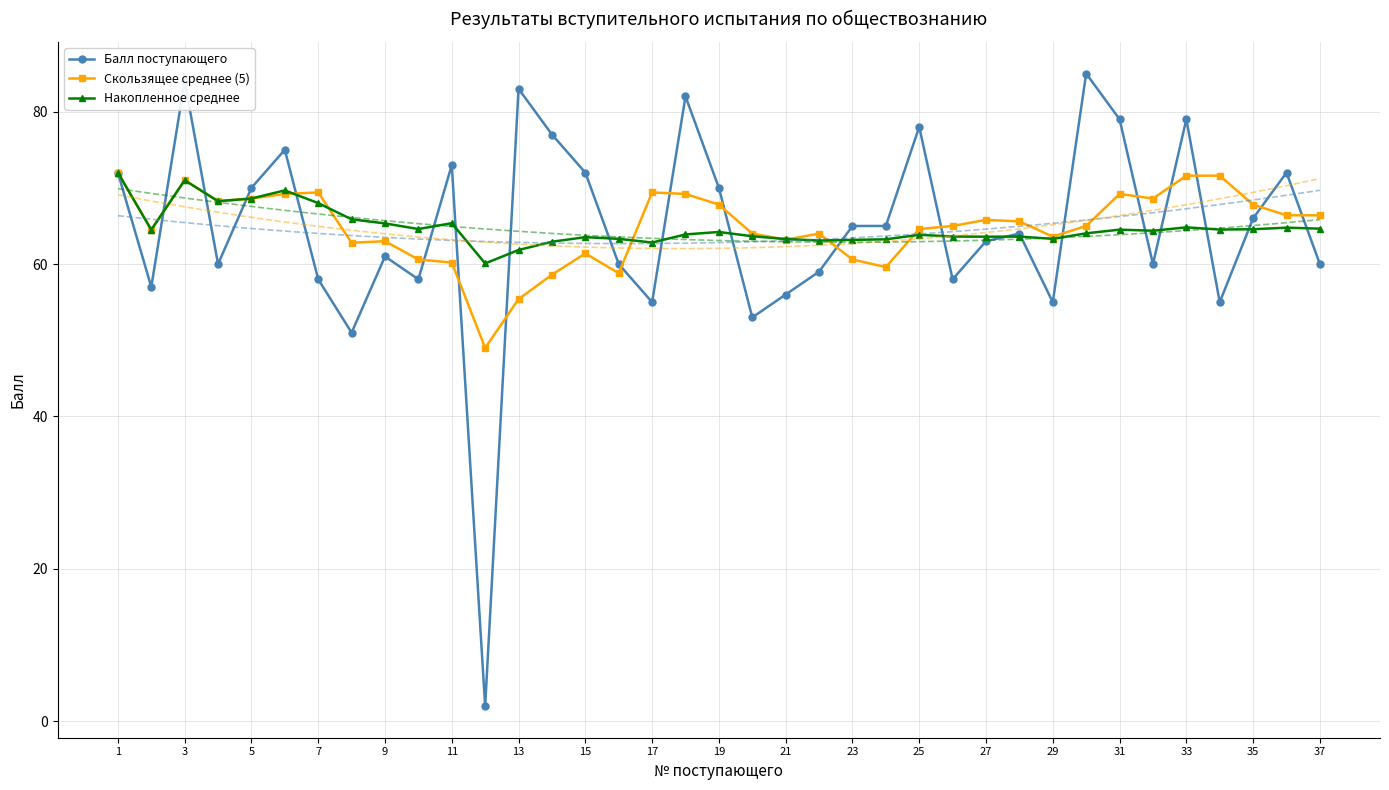

At which category does Балл поступающего reach its first local peak?

3